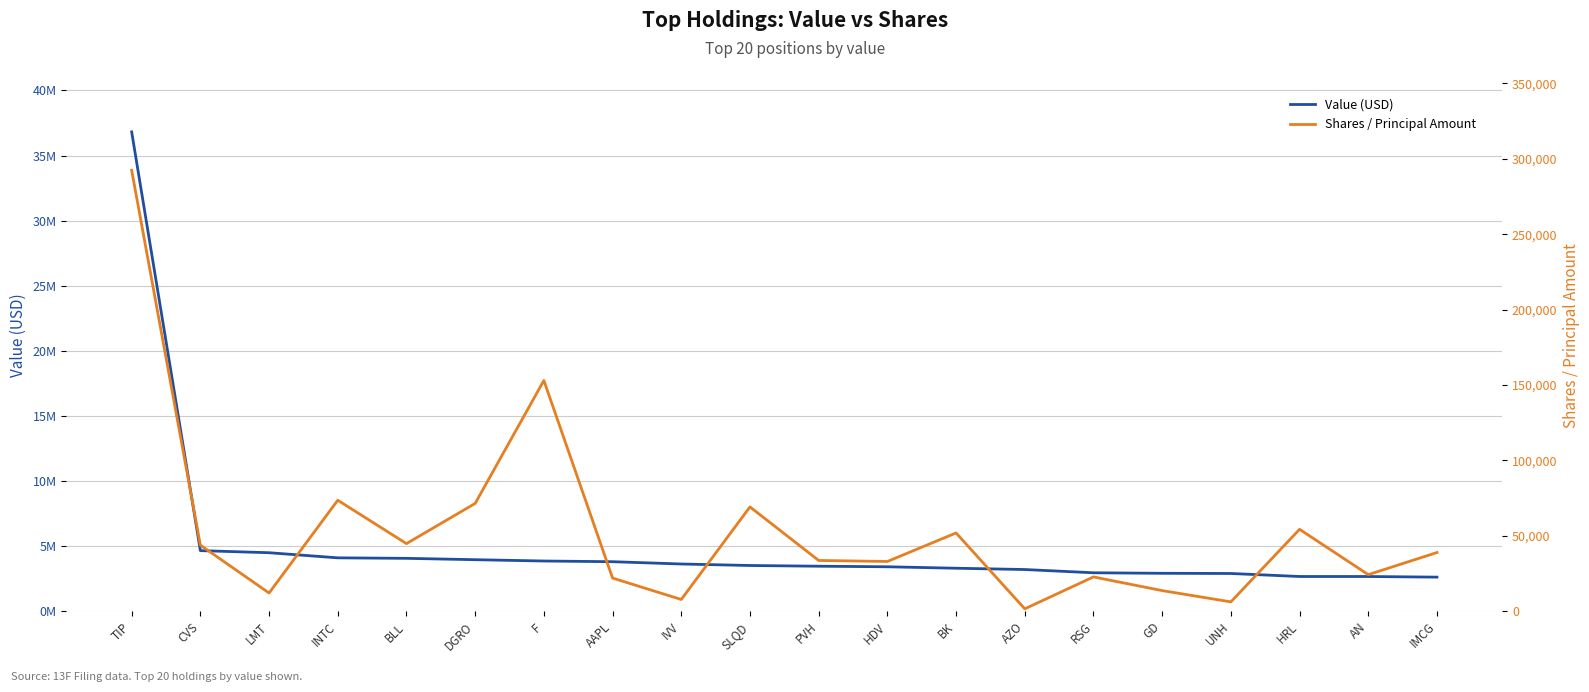

Which series has the largest range (max minus min)?

Value (USD)